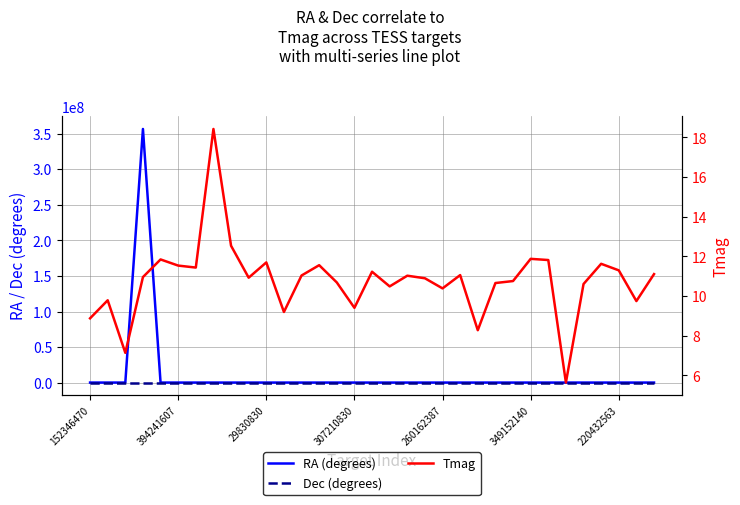

Which series changed the most between 152346470 and 29?

RA (degrees)